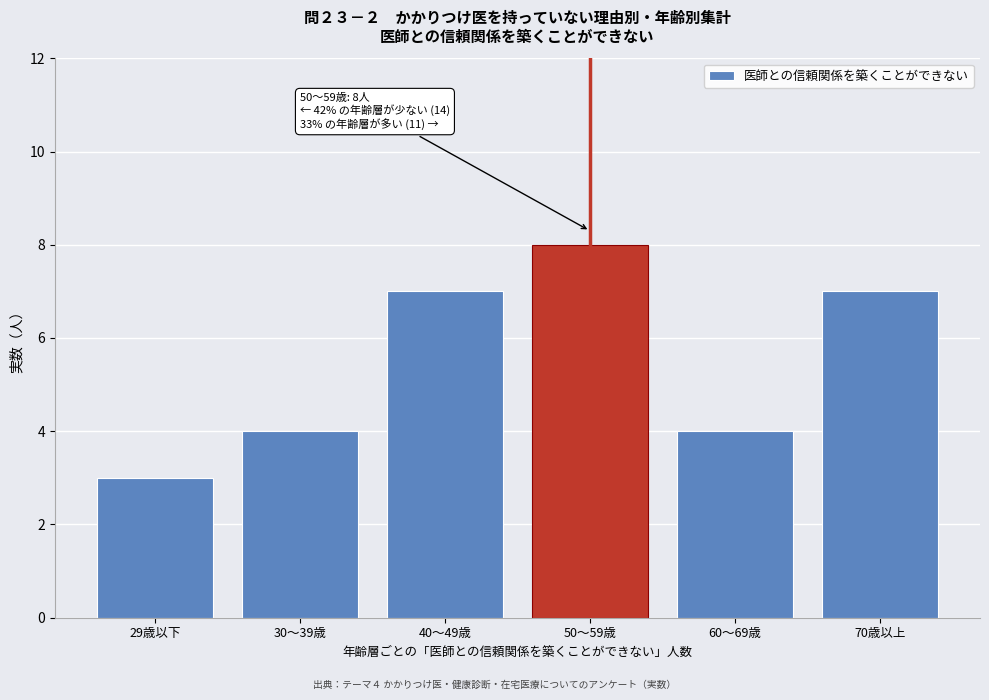

Reading left to right, extract all data points from this chart.

3	4	7	8	4	7